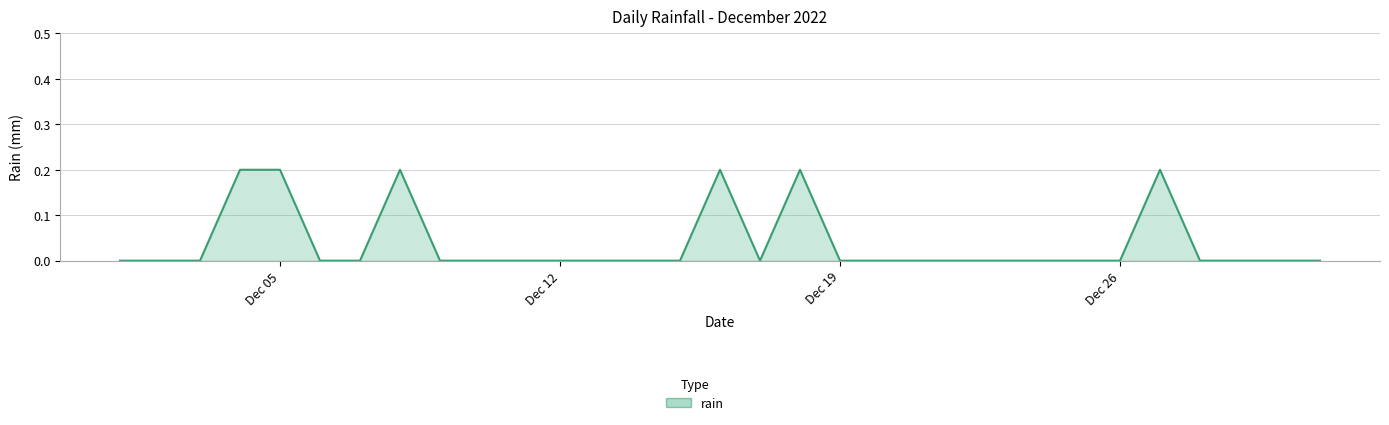

At which category does the data reach its first local valley?

2022-12-17